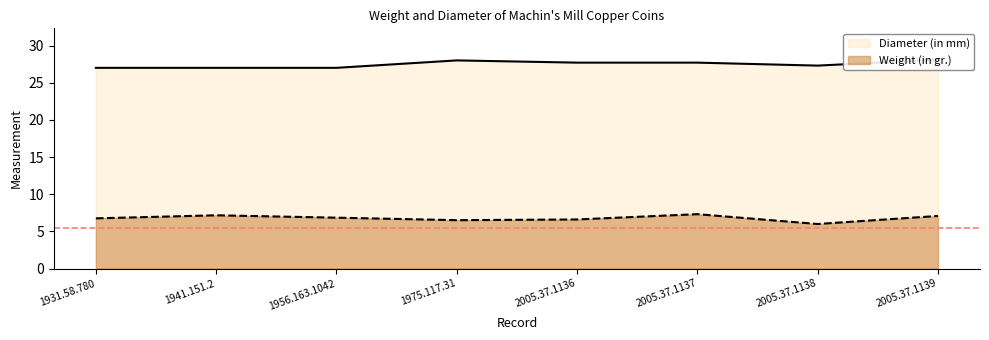

True or false: Weight (in gr.) and Diameter (in mm) intersect in this chart.

False